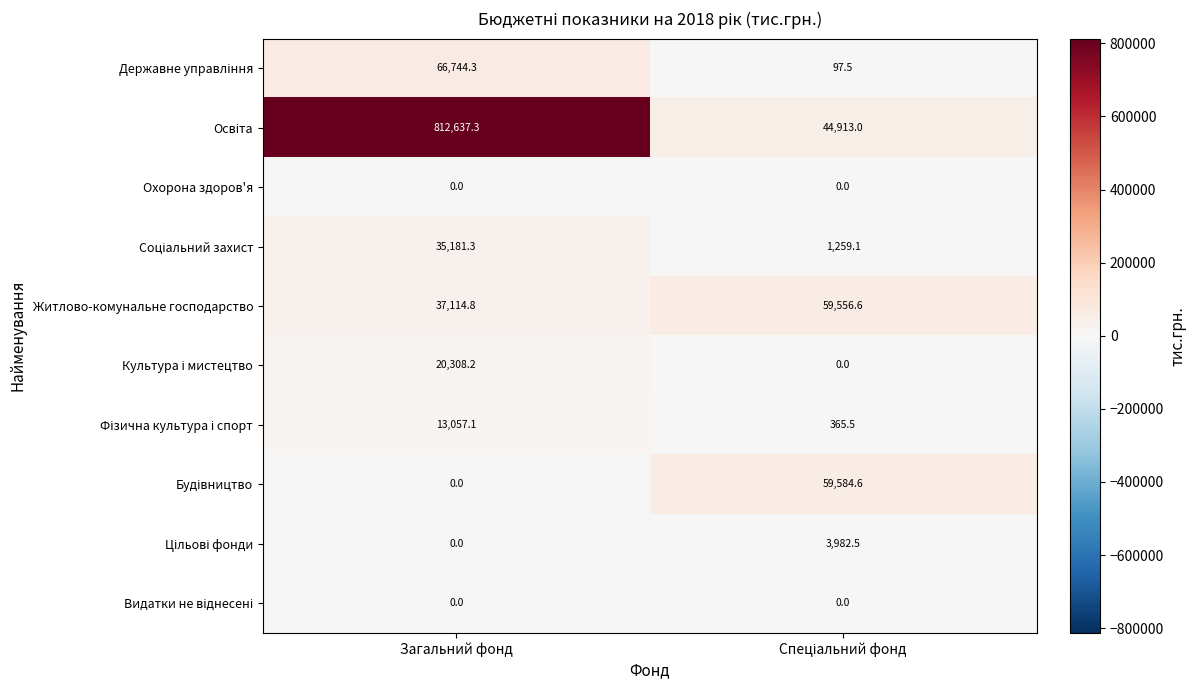

At which category is the sum across all series the highest?

Загальний фонд